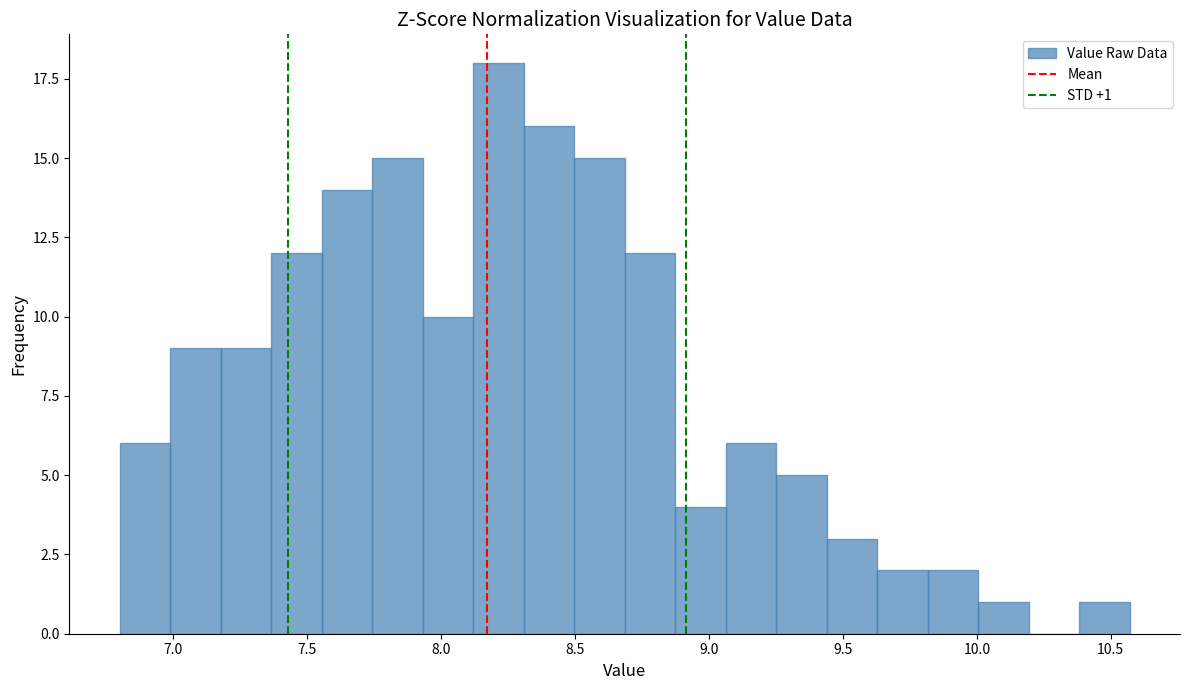

Around what value on the x-axis is the tallest bar? Give the approximate position of its centre, as read against the axis.

8.20